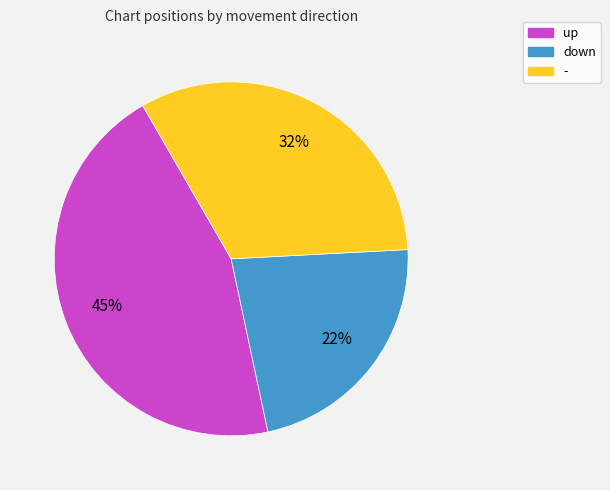

Do up and down together represent more than half of the pie?

Yes